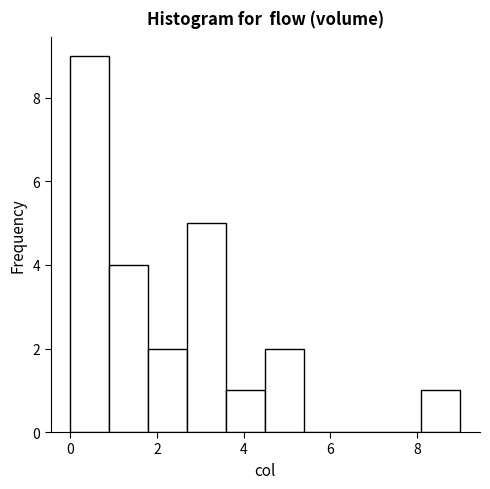

Which range on the x-axis has the tallest bar?

0.0 to 0.9